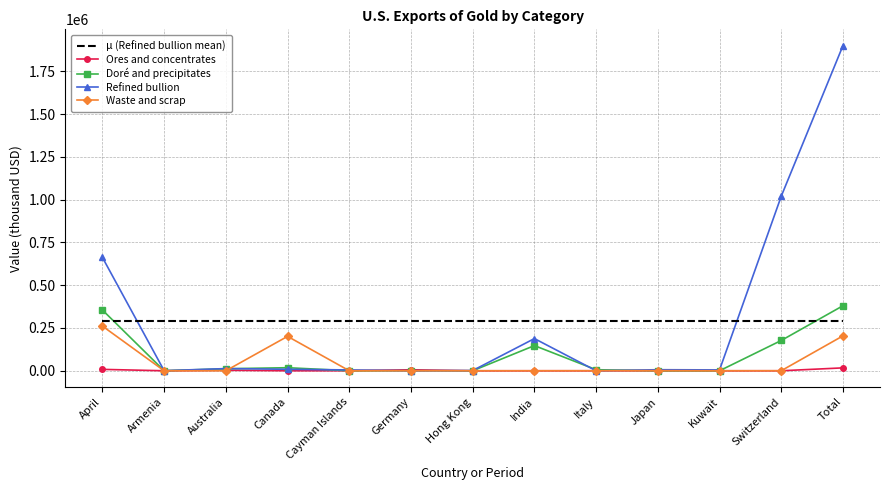

The value of Waste and scrap at Total is 204000.0. True or false?

True